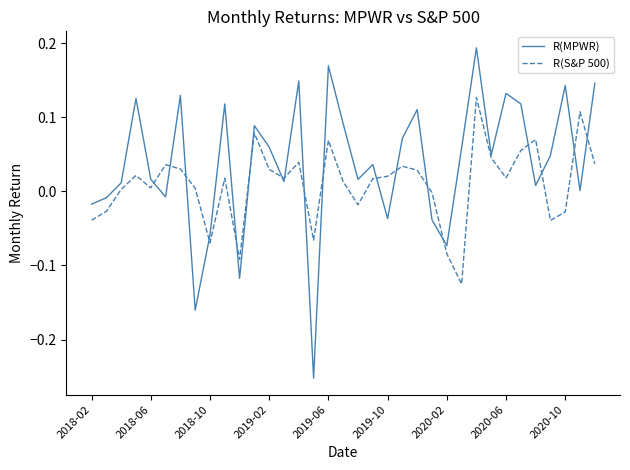

List the series in order of their peak value, lowest first.

R(S&P 500), R(MPWR)